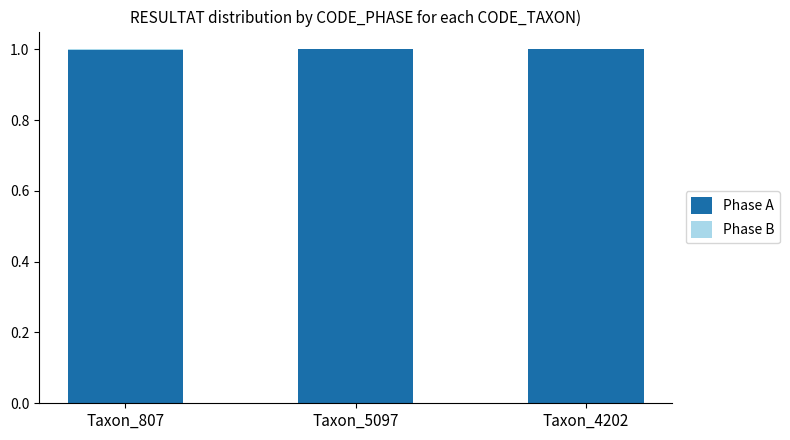

What is the sum of the Phase A values at Taxon_5097 and Taxon_4202?

2.0